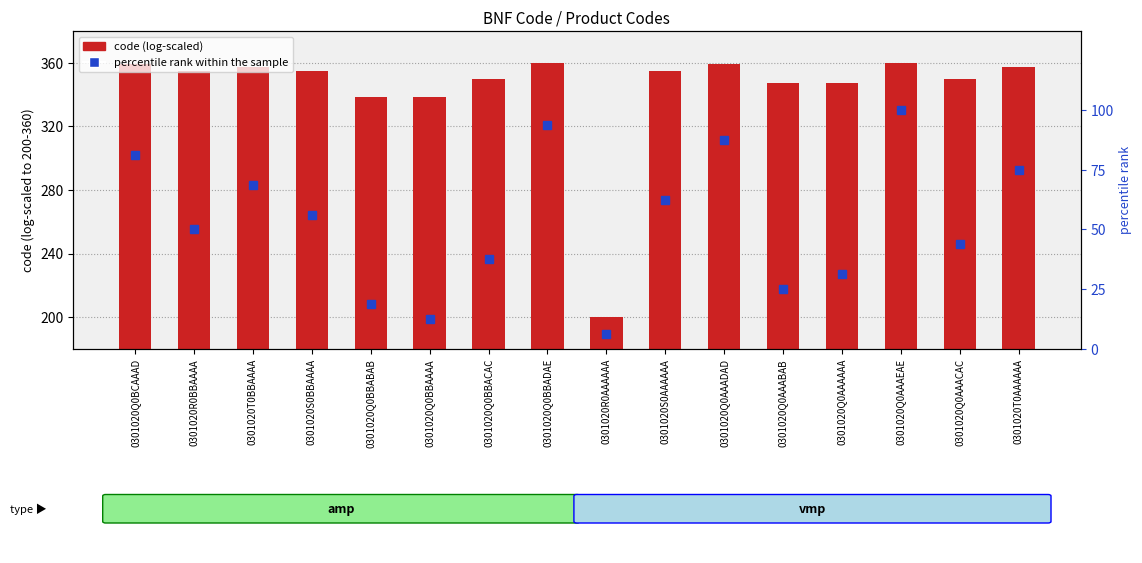

What is the difference between the maximum and minimum values in the percentile rank within the sample series?

93.8